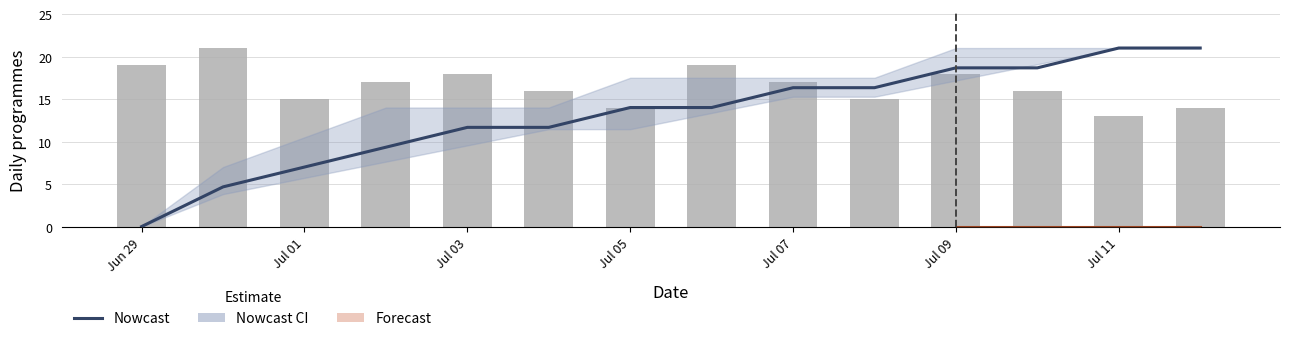

Where does the data first go above 14?

Jul 07